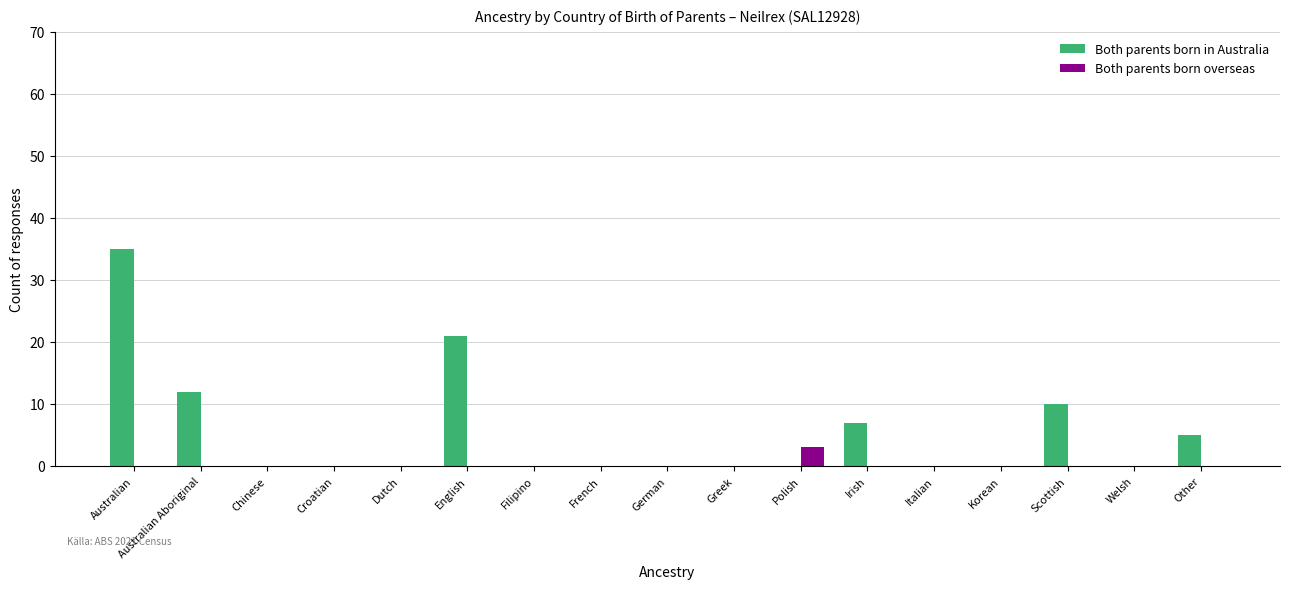

Which series has the largest total across all categories?

Both parents born in Australia